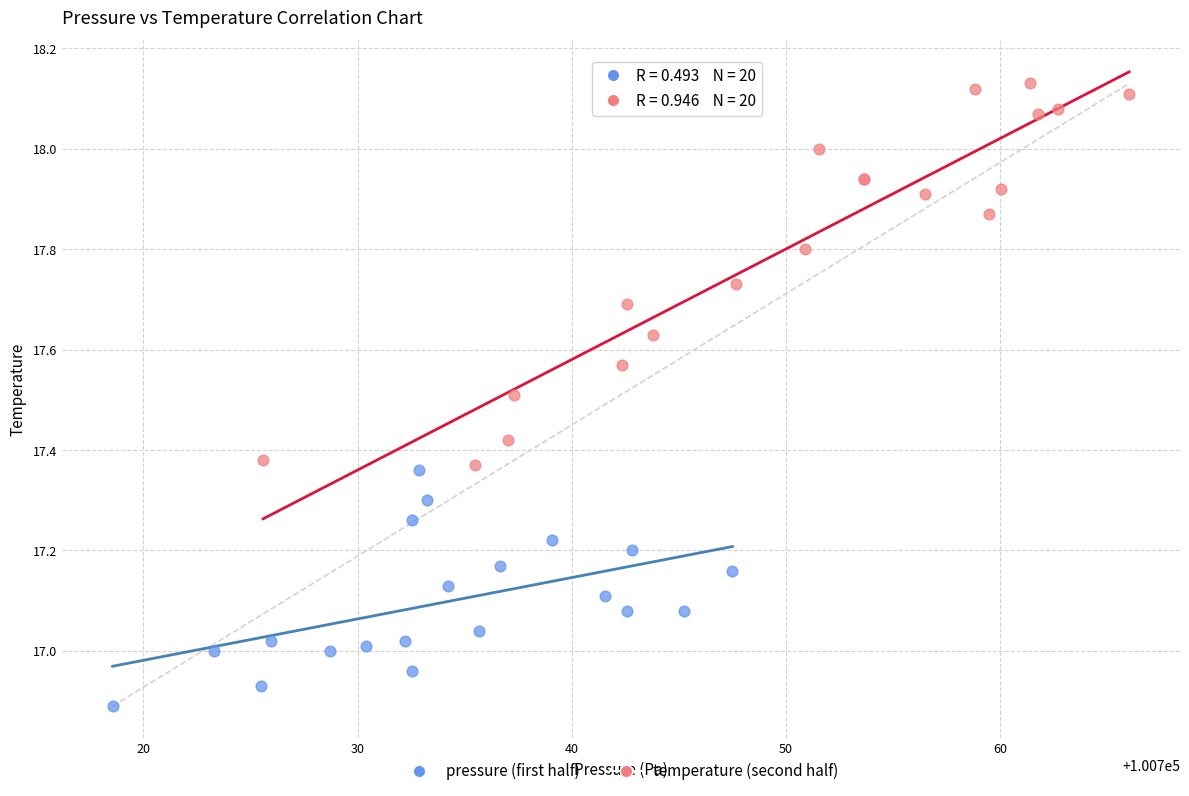

Which series has the widest spread of Y values?

temperature (second half)